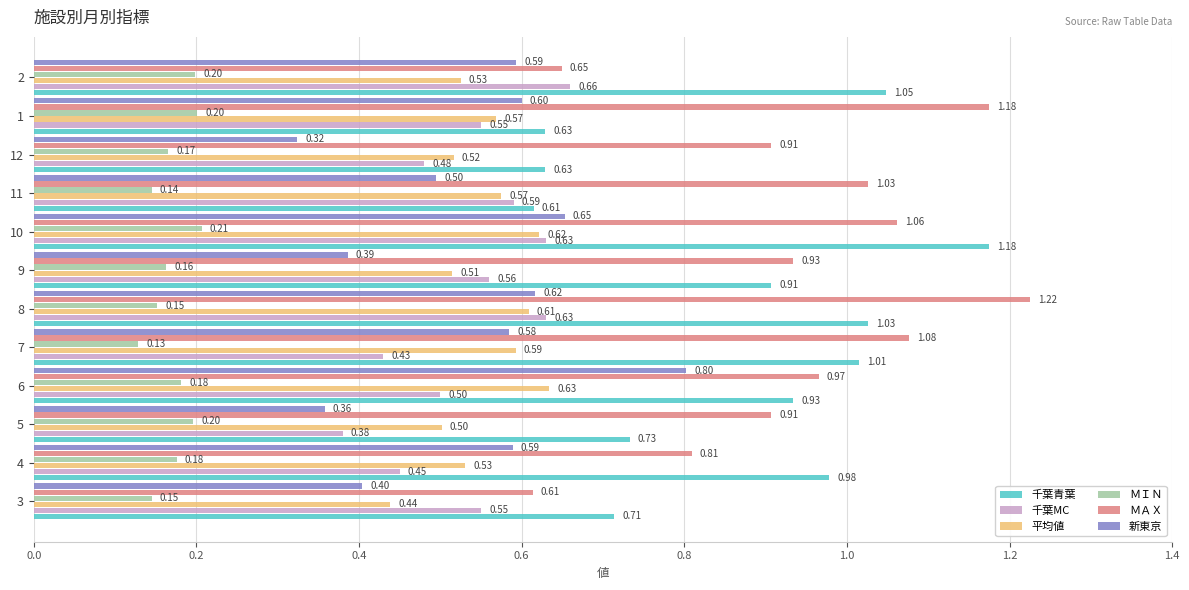

At how many categories does at least one series exceed 0?

12